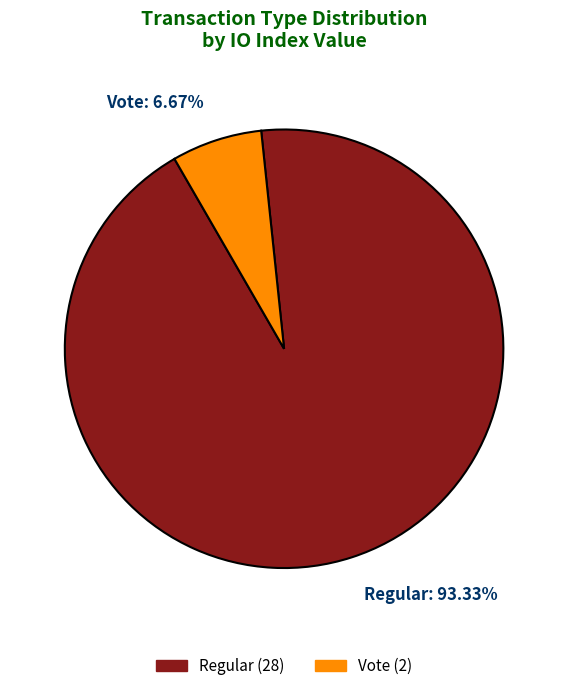

What is the ratio of the value at Regular to the value at Vote?

14.0